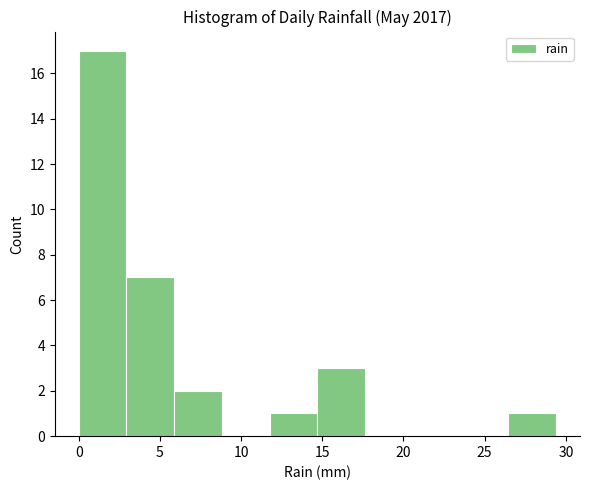

How tall is the bar that spans 26.5 to 29.5 on the x-axis? Neither the bar edges nor the heights are printed on the chart, so give them approximately, as read against the axes.

1